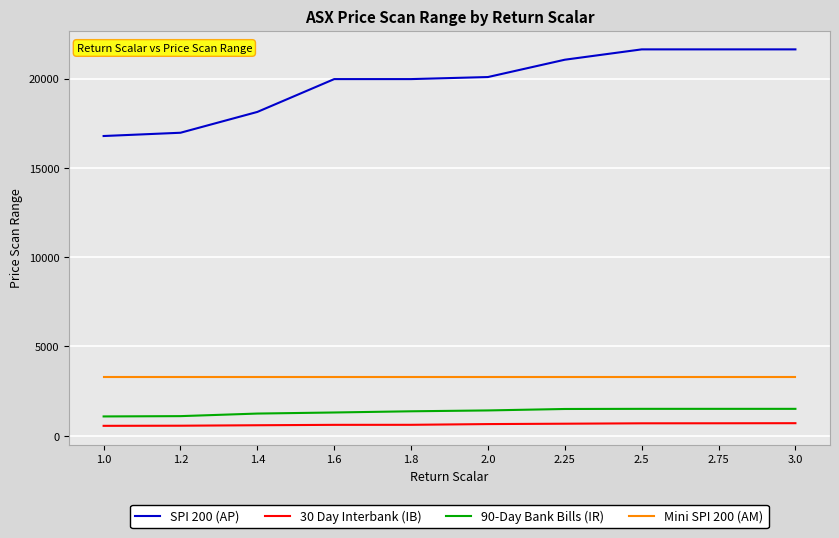

True or false: 90-Day Bank Bills (IR) and Mini SPI 200 (AM) cross at least once.

False